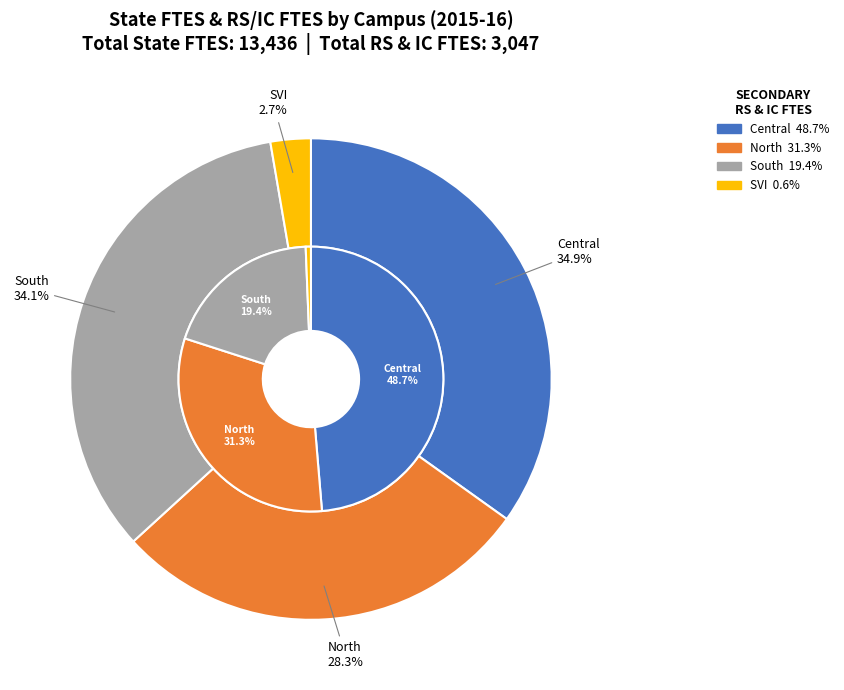

True or false: Central accounts for 21% of the total.

False